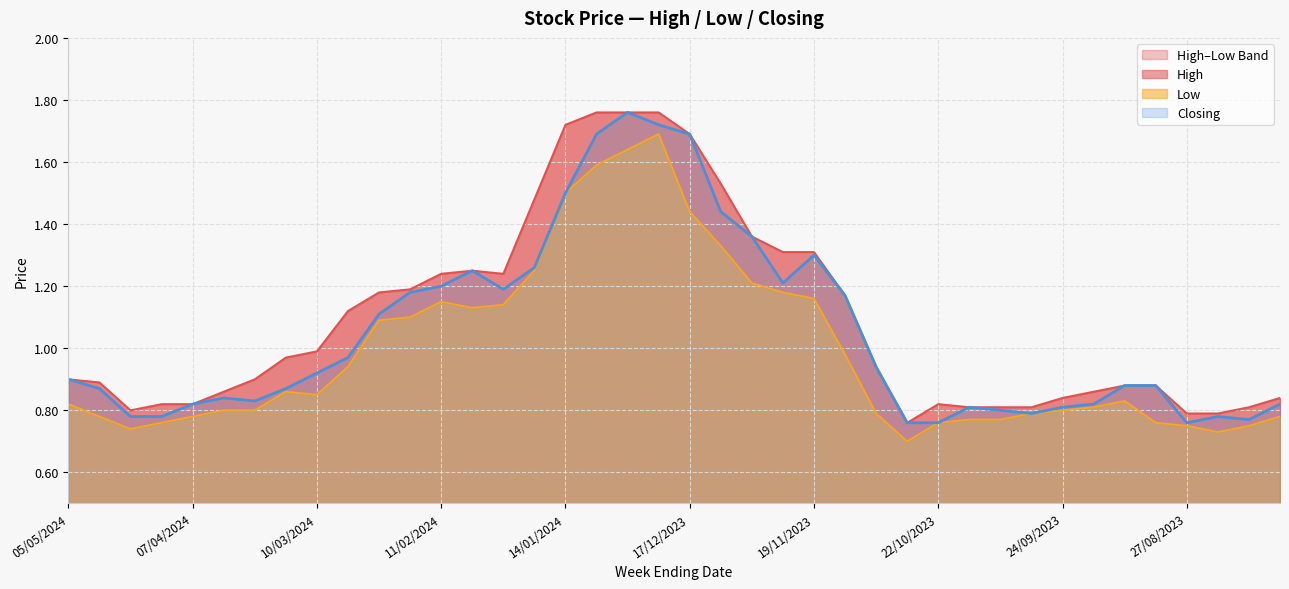

The value of Low at 14/04/2024 is 0.8. True or false?

True